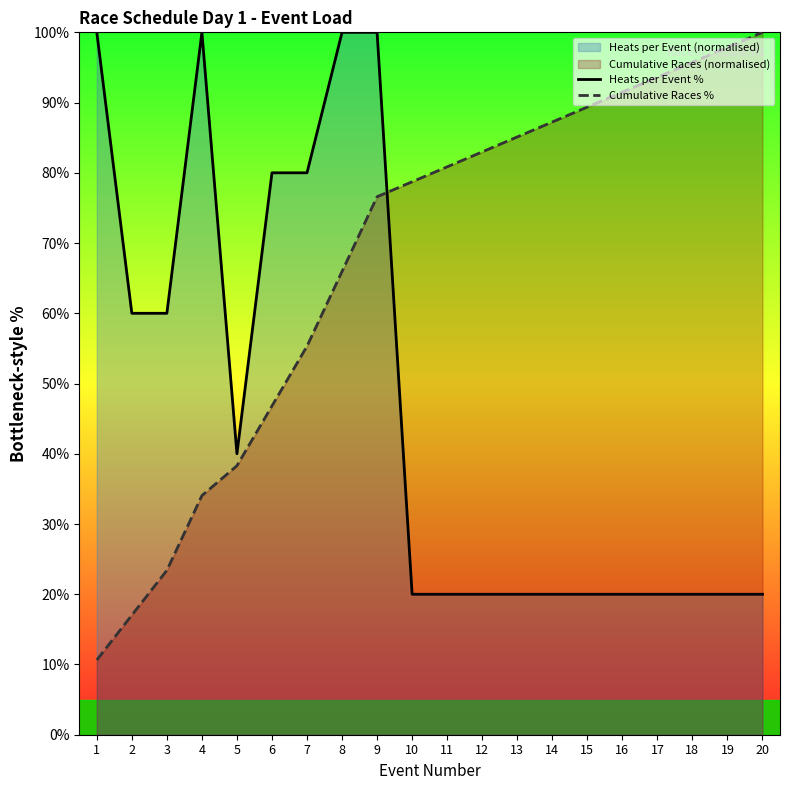

What value does the Cumulative Races % series have at 3?

23.4